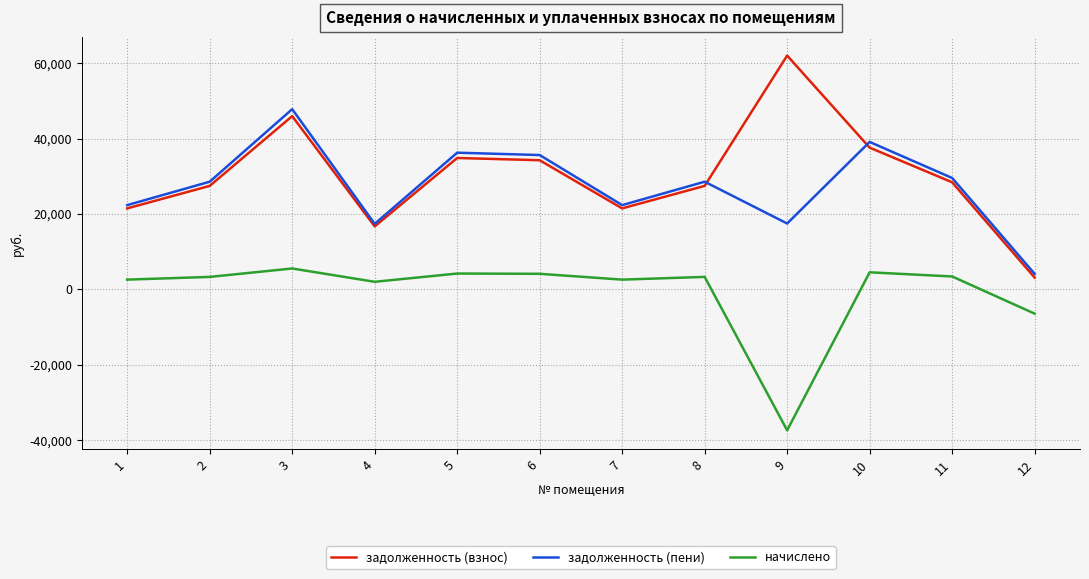

Does the chart have visible grid lines?

Yes